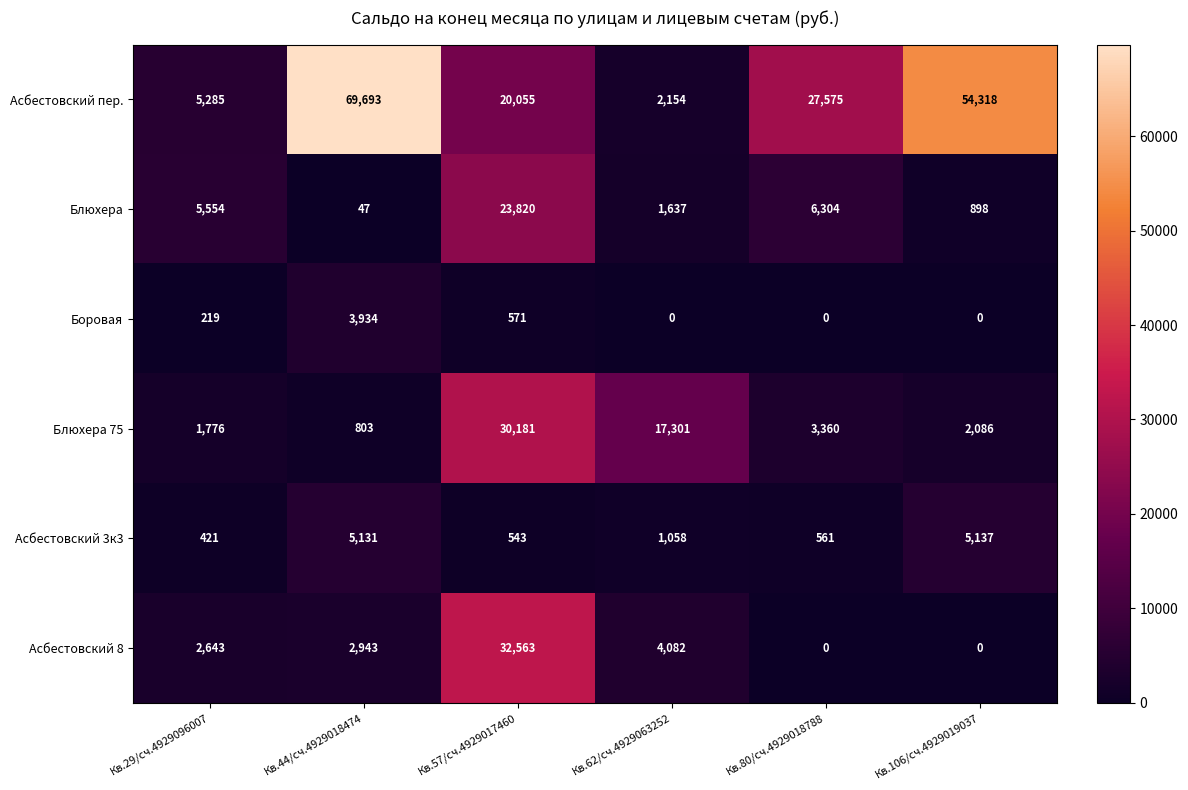

The value of Блюхера at Кв.106/сч.4929019037 is 898. True or false?

True